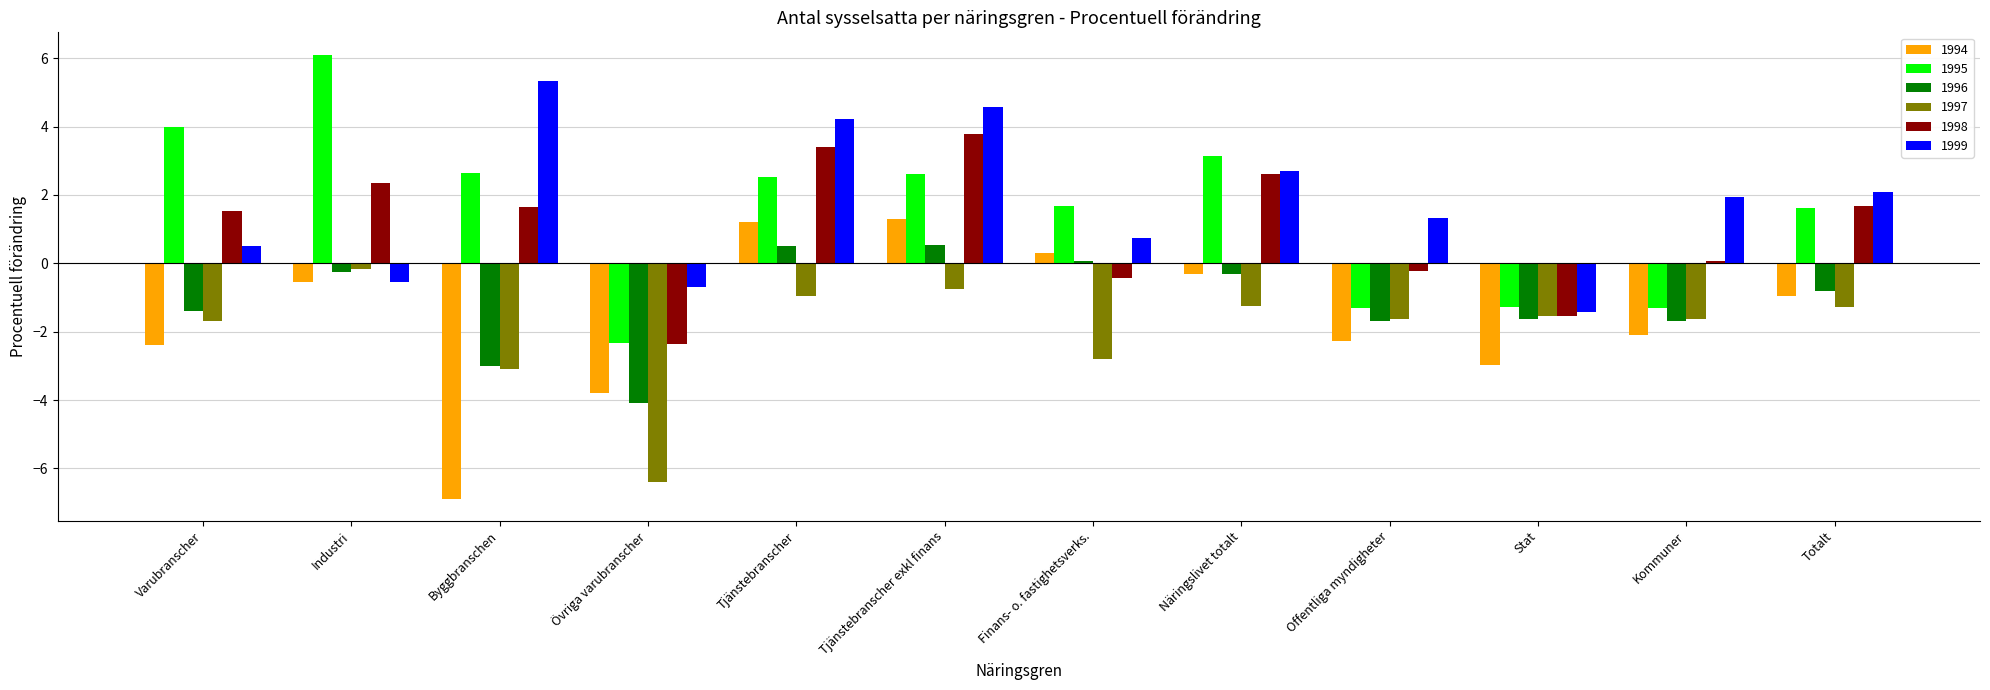

What is the total value across all series at Tjänstebranscher?

10.9